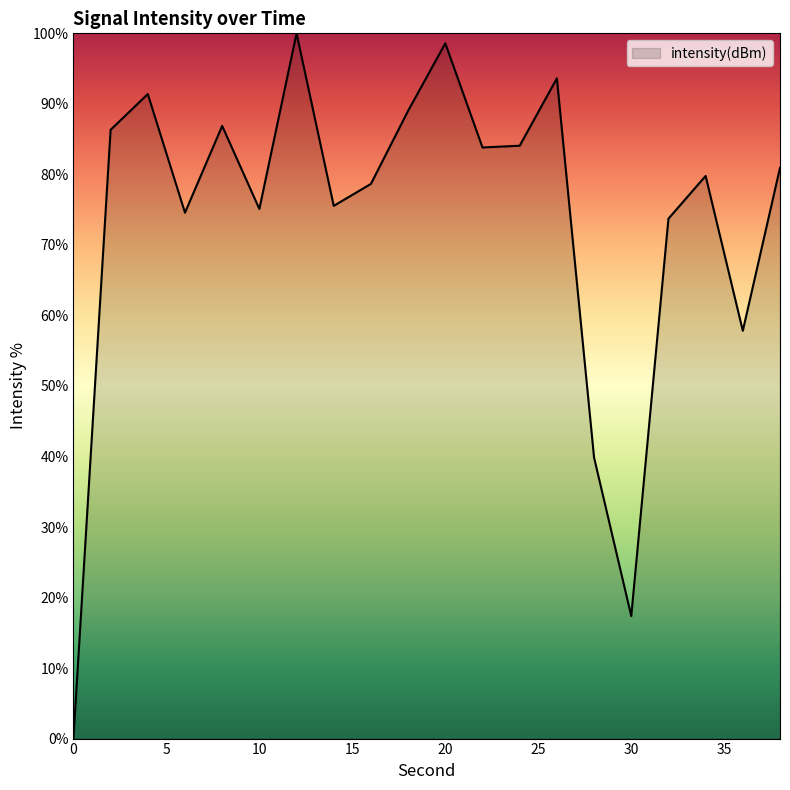

What is the difference between the maximum and minimum values?

100.0